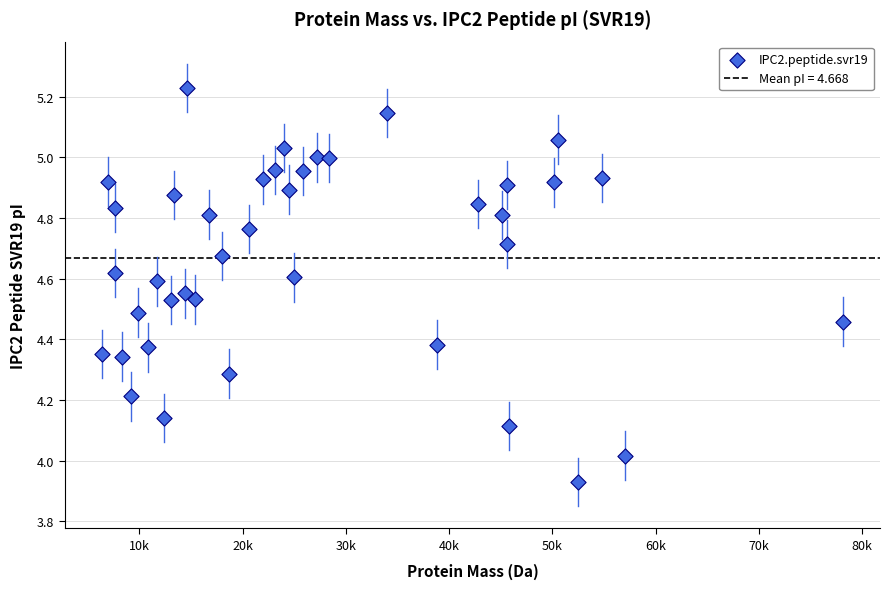

What is the range of X values (max minus min)?

71778.1